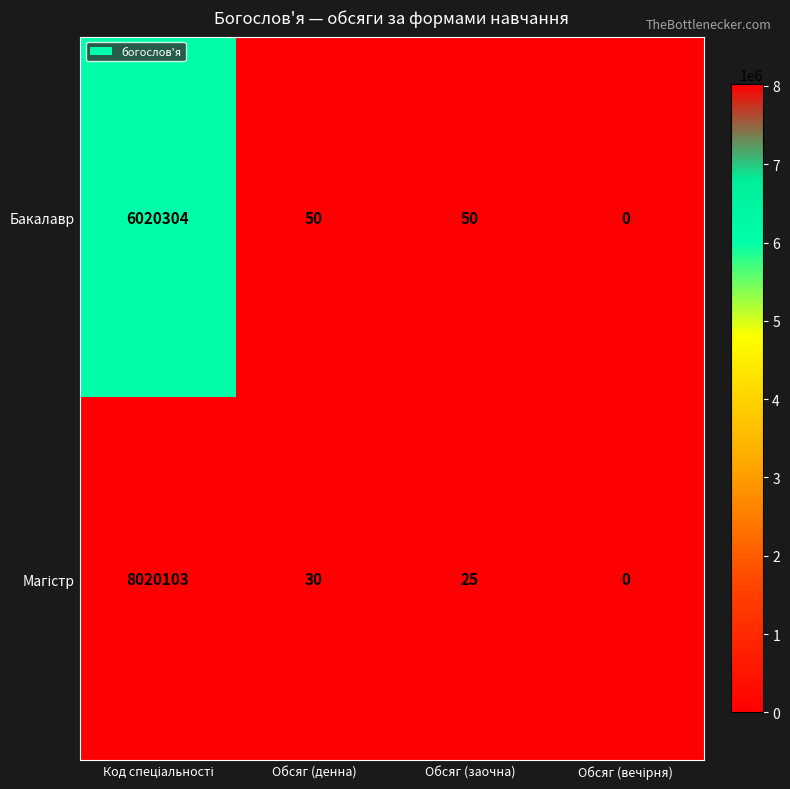

What is the difference between the maximum and minimum values in the Бакалавр series?

6020304